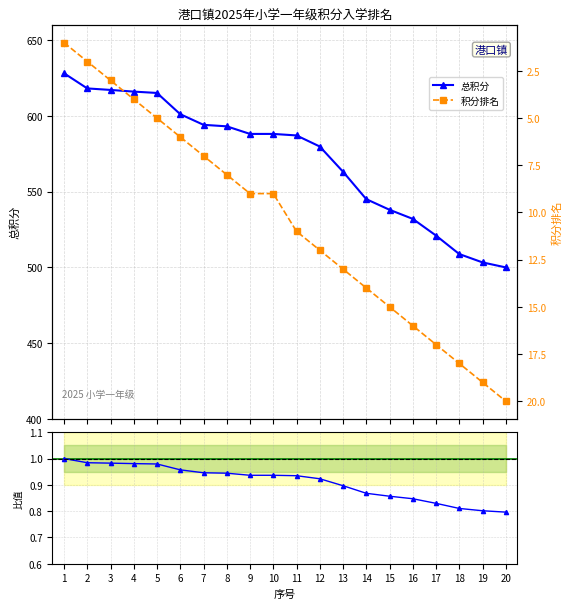

How many values in the 积分排名 series exceed 11?

9